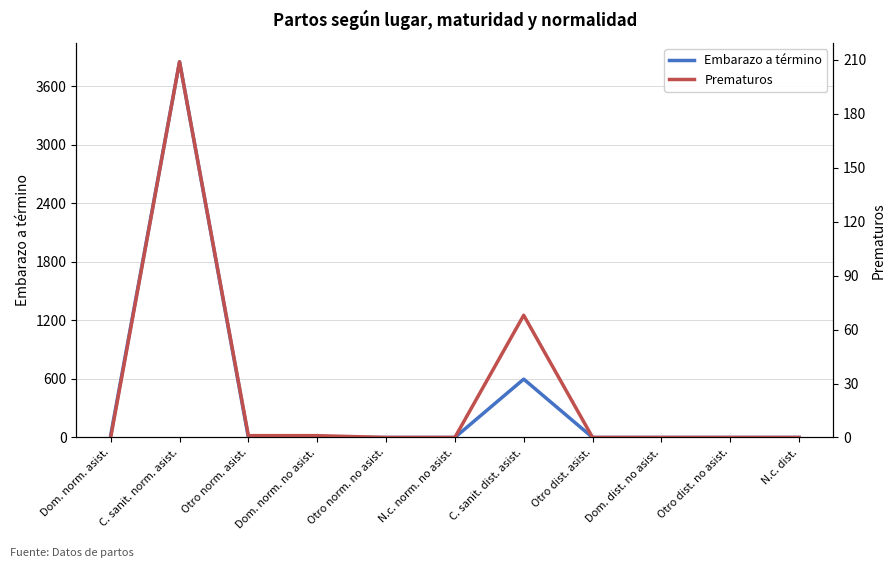

How many categories are shown in the chart?

11